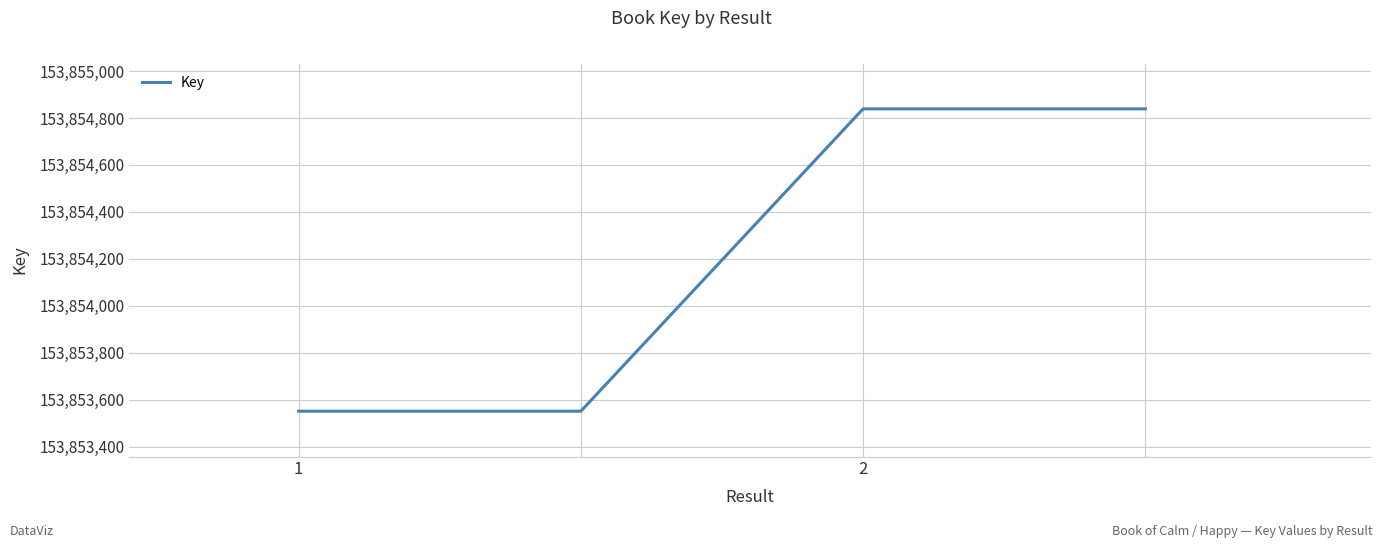

True or false: the data has more than 2 interior local peaks.

False